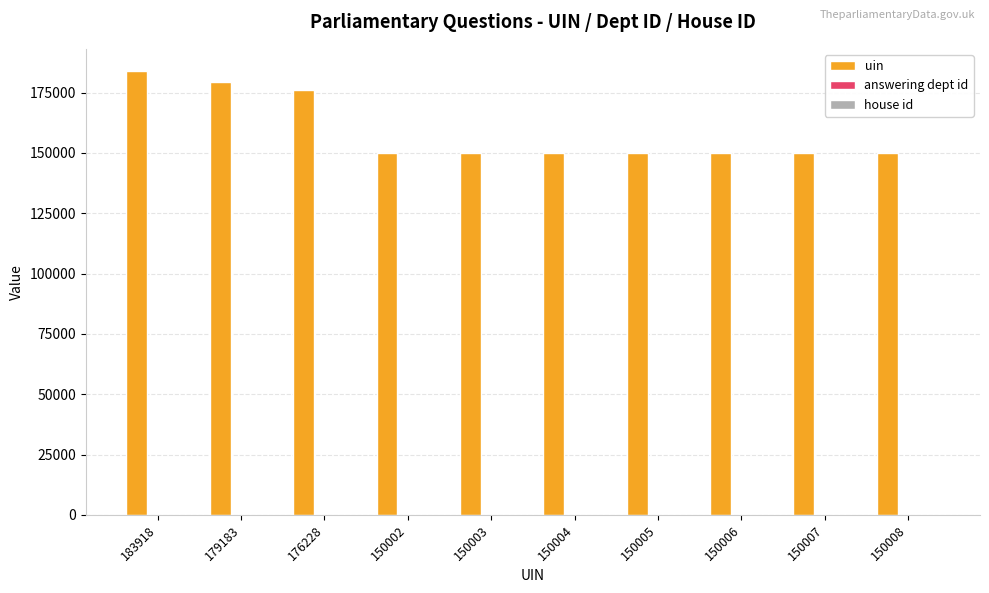

True or false: uin has a value of 200098 at 150005.

False